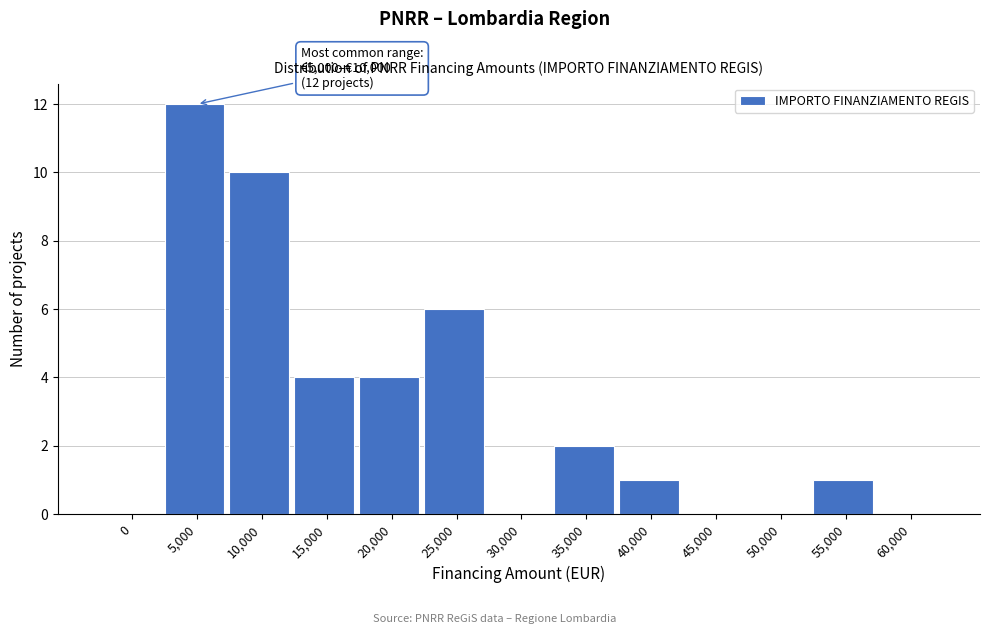

Reading right to left, what are all the values shown in this chart?

60,000=0	55,000=1	50,000=0	45,000=0	40,000=1	35,000=2	30,000=0	25,000=6	20,000=4	15,000=4	10,000=10	5,000=12	0=0